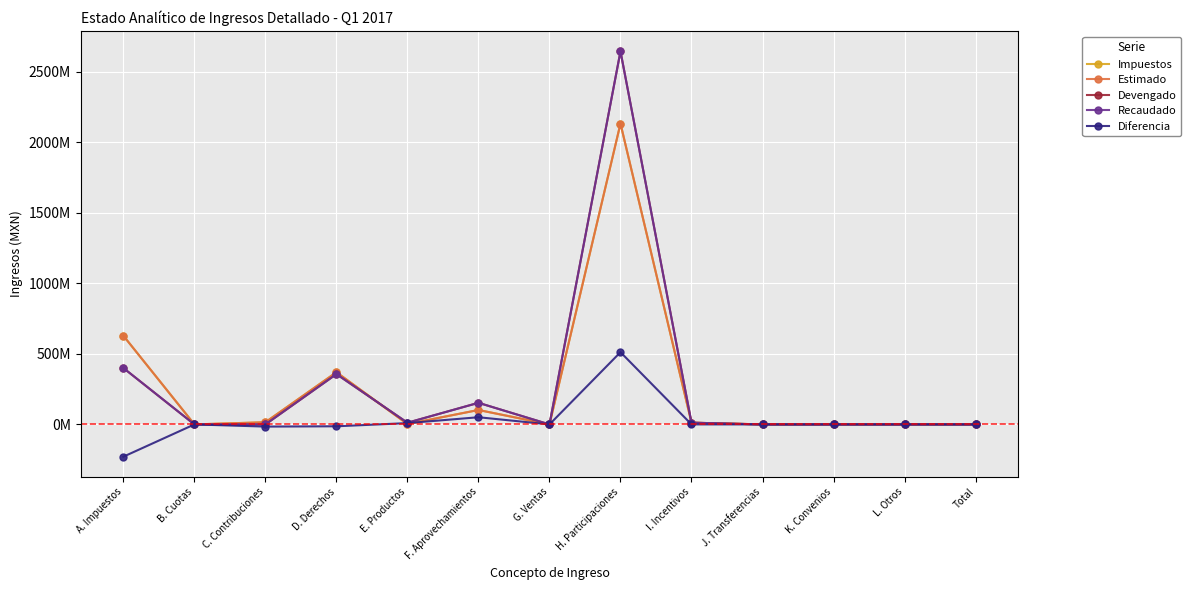

At which label does Devengado reach its peak?

H. Participaciones